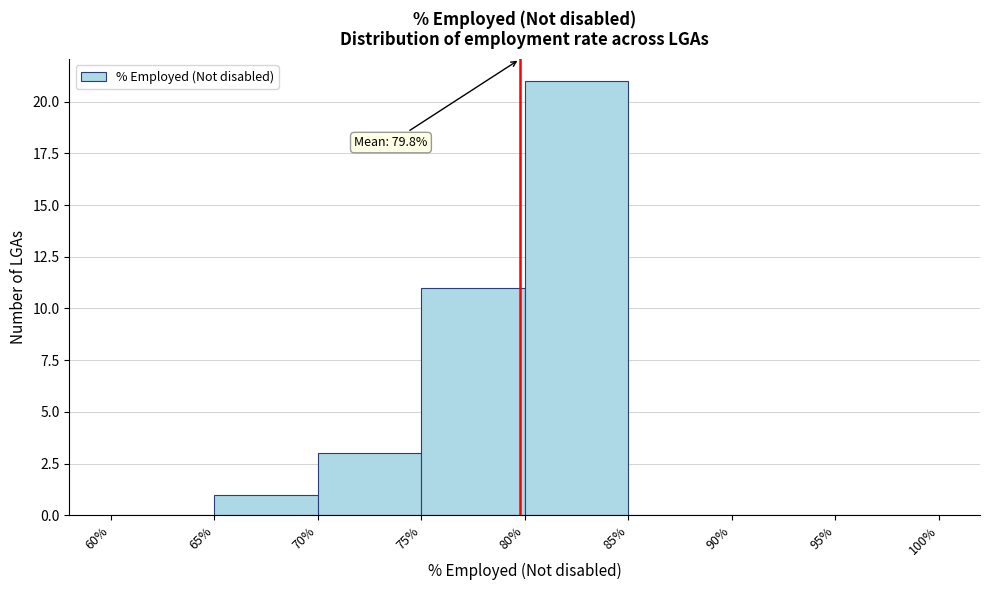

Over which range of the x-axis is the bar tallest?

80% to 85%